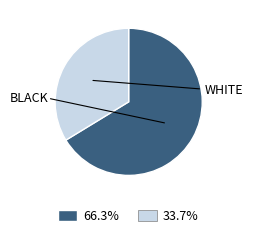

Which slice represents more than half of the pie?

BLACK